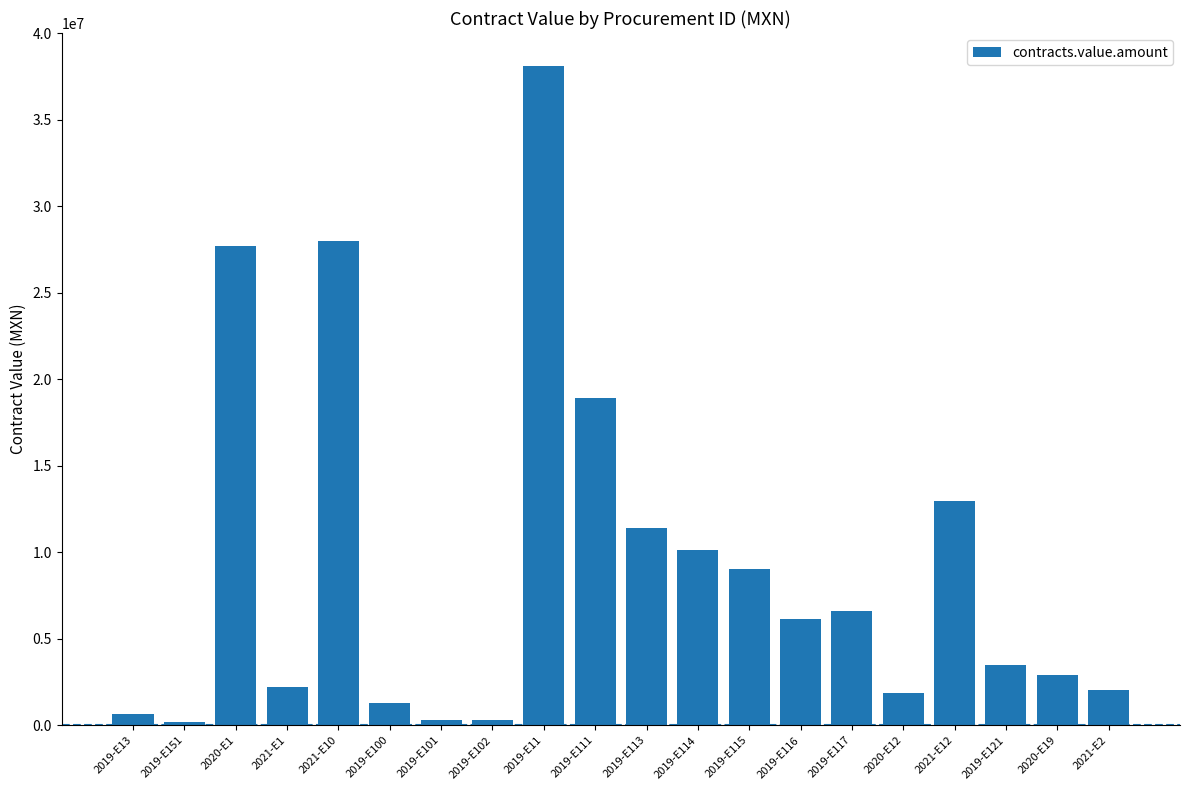

What is the greatest value displayed?

38101015.3